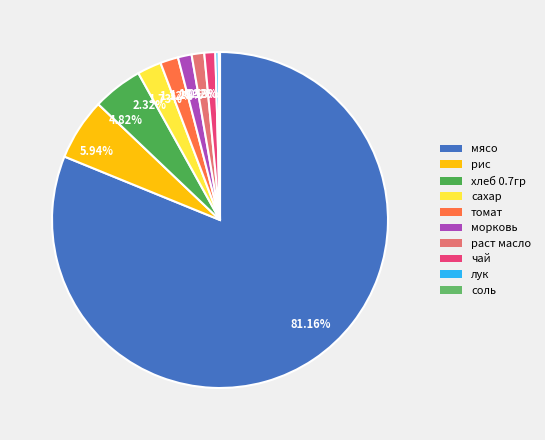

Does any single category account for the majority?

Yes